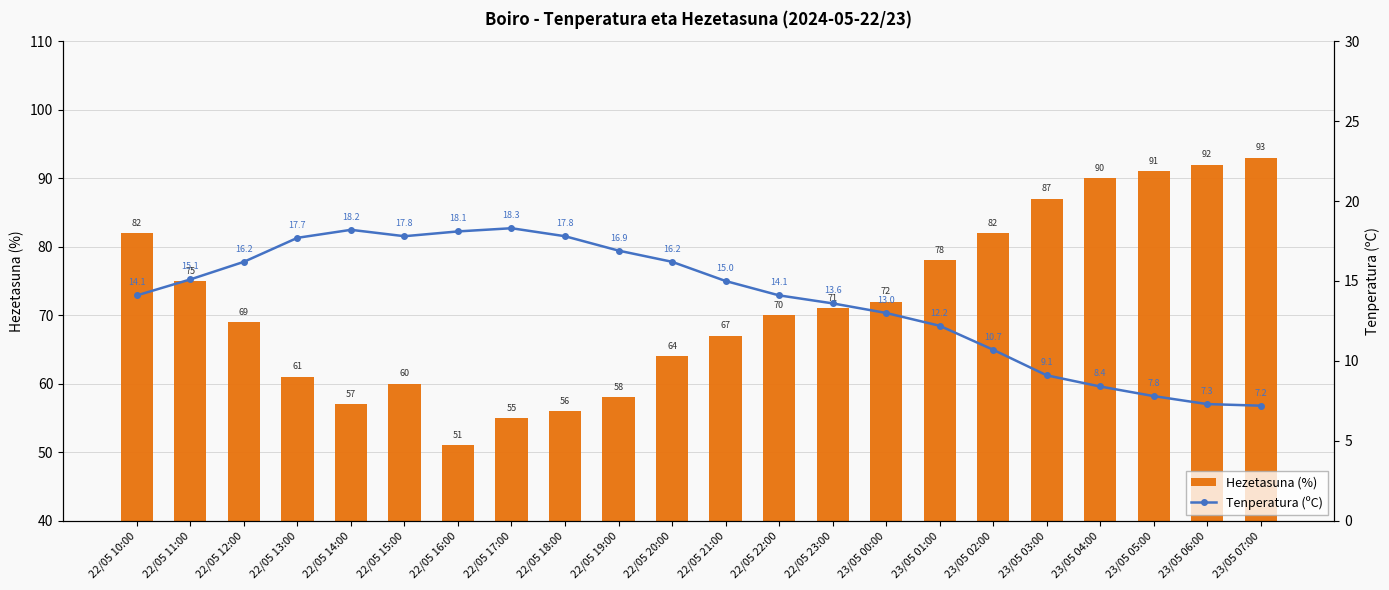

Is the value of Tenperatura (ºC) at 22/05 11:00 greater than the value of Hezetasuna (%) at 22/05 18:00?

No